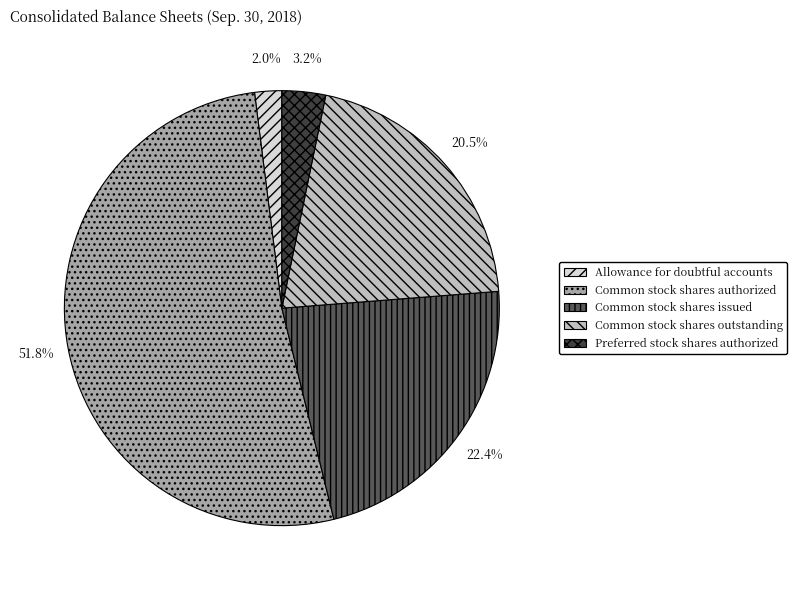

True or false: Allowance for doubtful accounts accounts for 2% of the total.

True